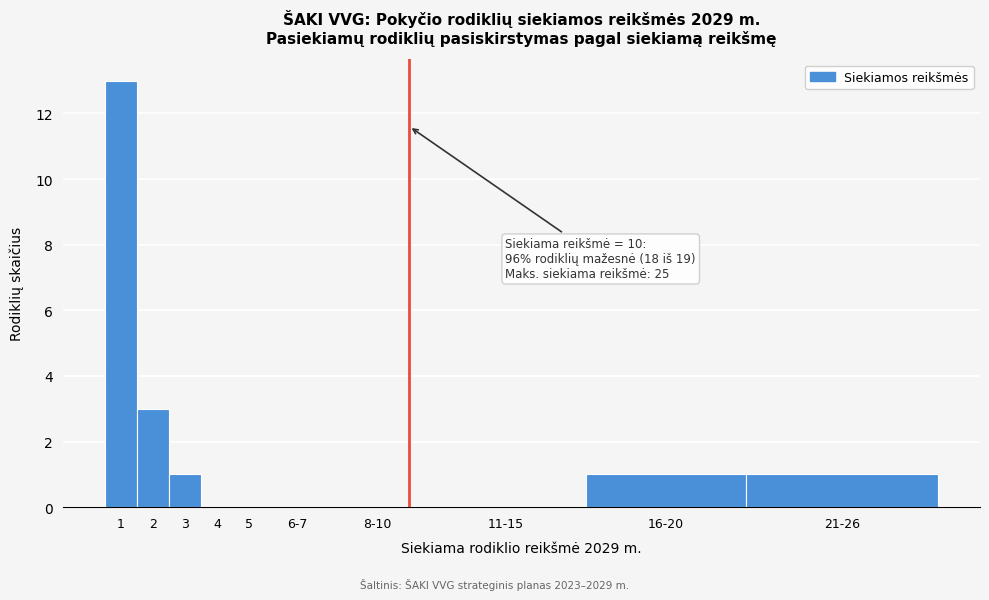

Reading right to left, list all the values displayed in this chart.

21-26=1	16-20=1	11-15=0	8-10=0	6-7=0	5=0	4=0	3=1	2=3	1=13